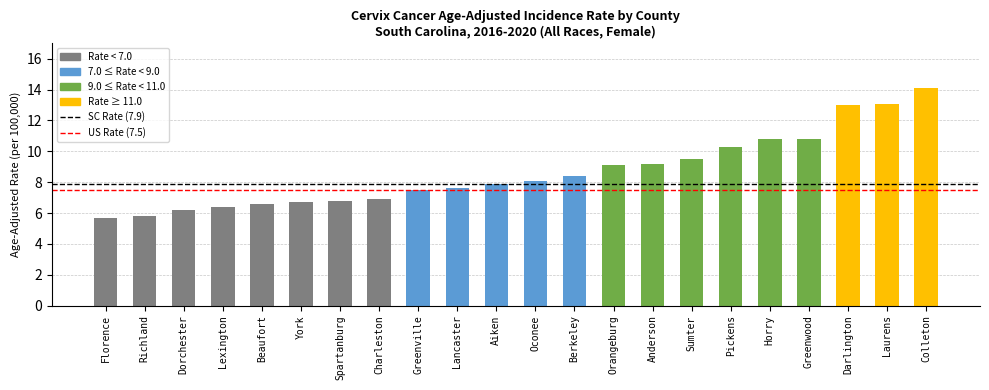

What is the difference between the second highest and minimum values?

7.4